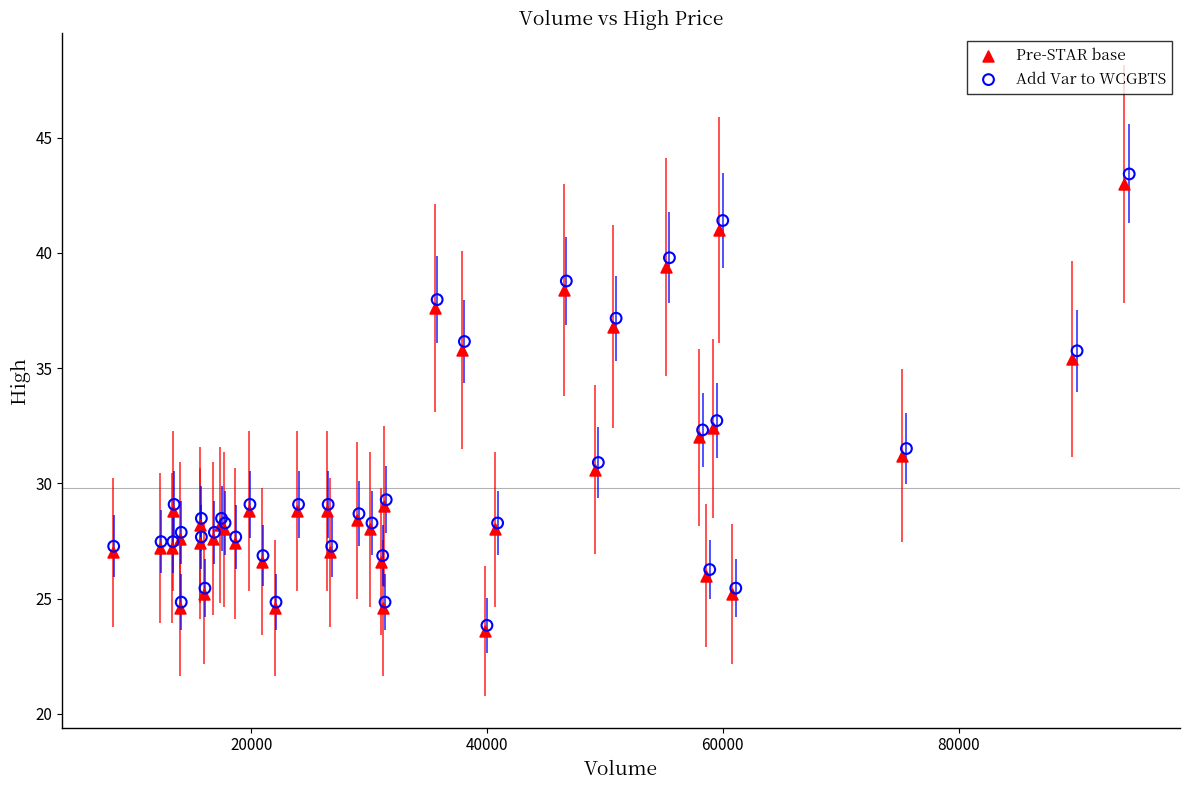

Which series has the largest Y range (max minus min)?

Add Var to WCGBTS